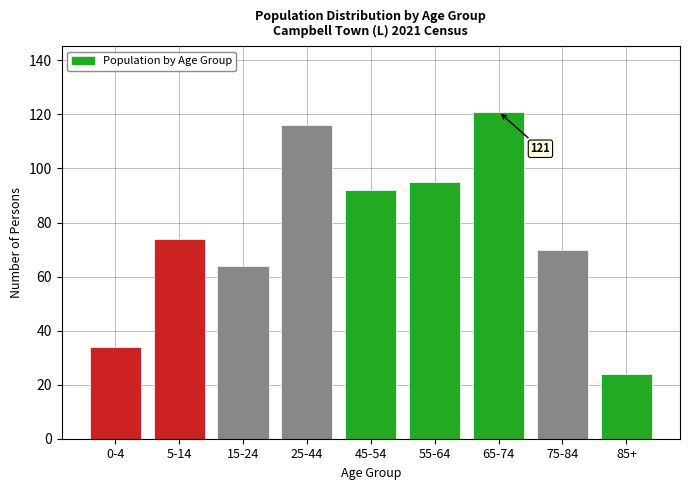

Reading left to right, transcribe all the data shown in this chart.

0-4=34	5-14=74	15-24=64	25-44=116	45-54=92	55-64=95	65-74=121	75-84=70	85+=24